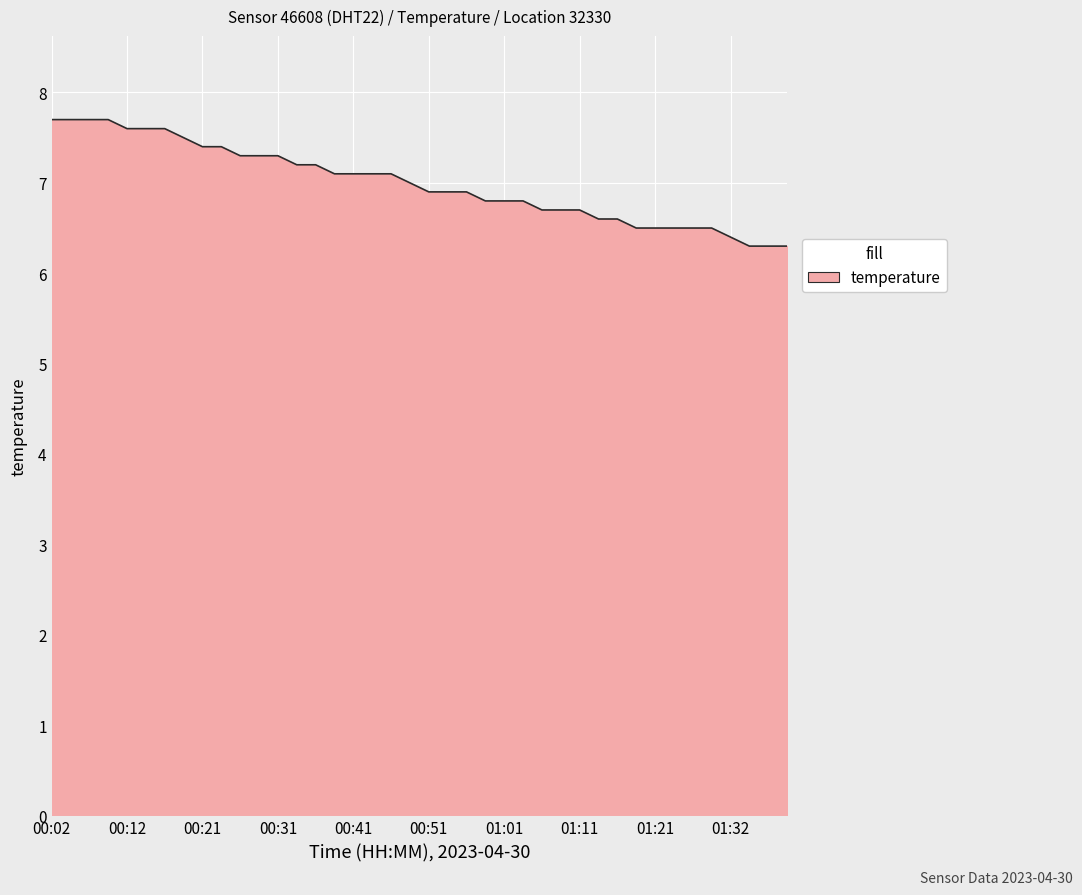

How many lines are shown in the chart?

1